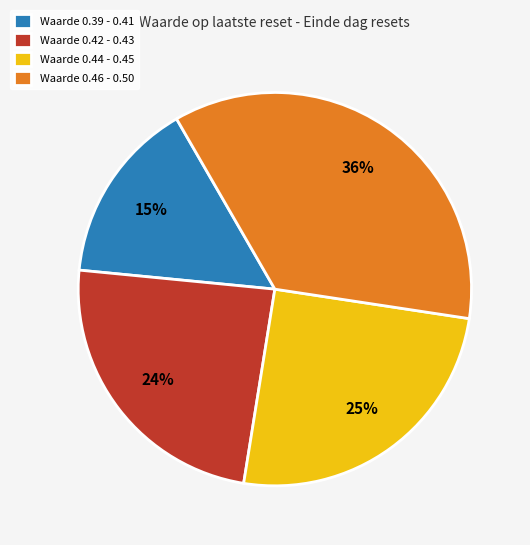

Between Waarde 0.44 - 0.45 and Waarde 0.42 - 0.43, which is larger?

Waarde 0.44 - 0.45